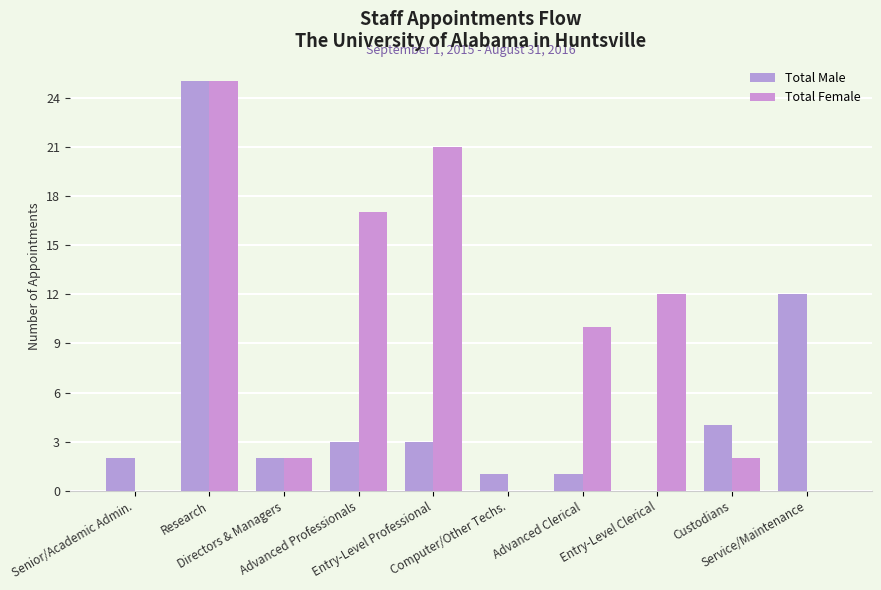

How many distinct data groups are displayed?

2